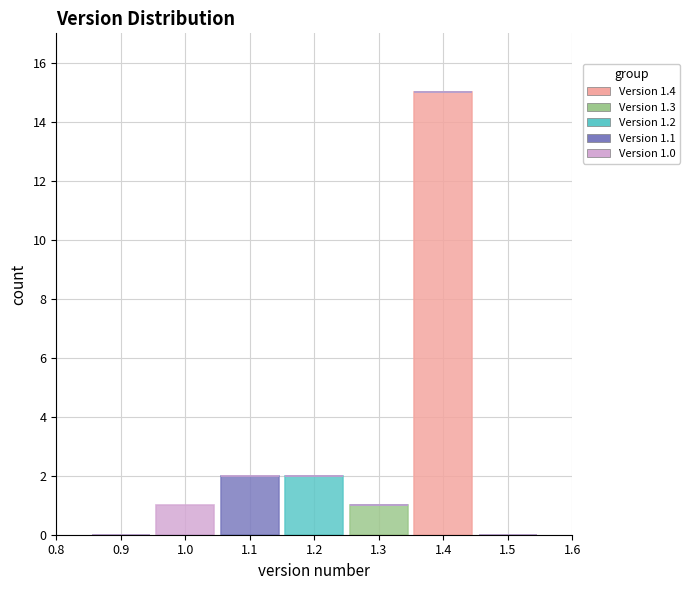

Which range on the x-axis has the tallest stacked bar (by total height)?

1.35 to 1.45